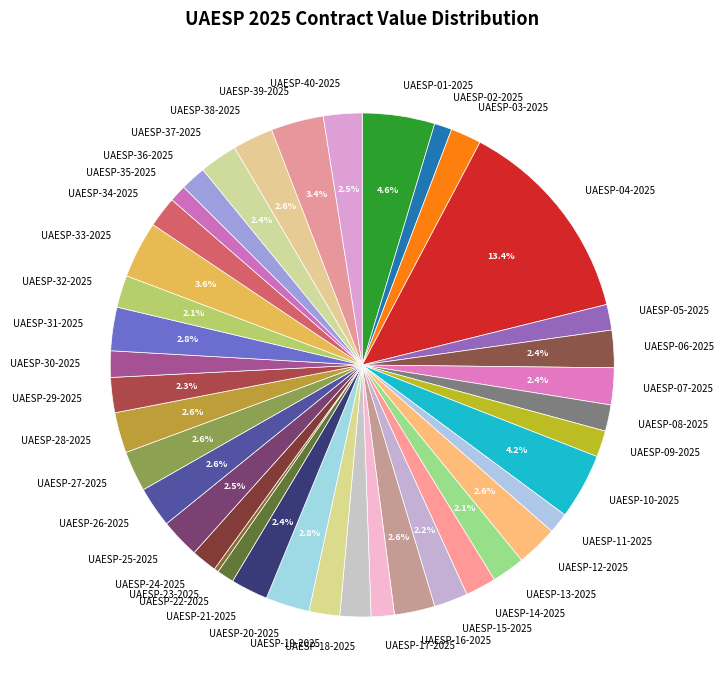

Between UAESP-39-2025 and UAESP-40-2025, which is larger?

UAESP-39-2025